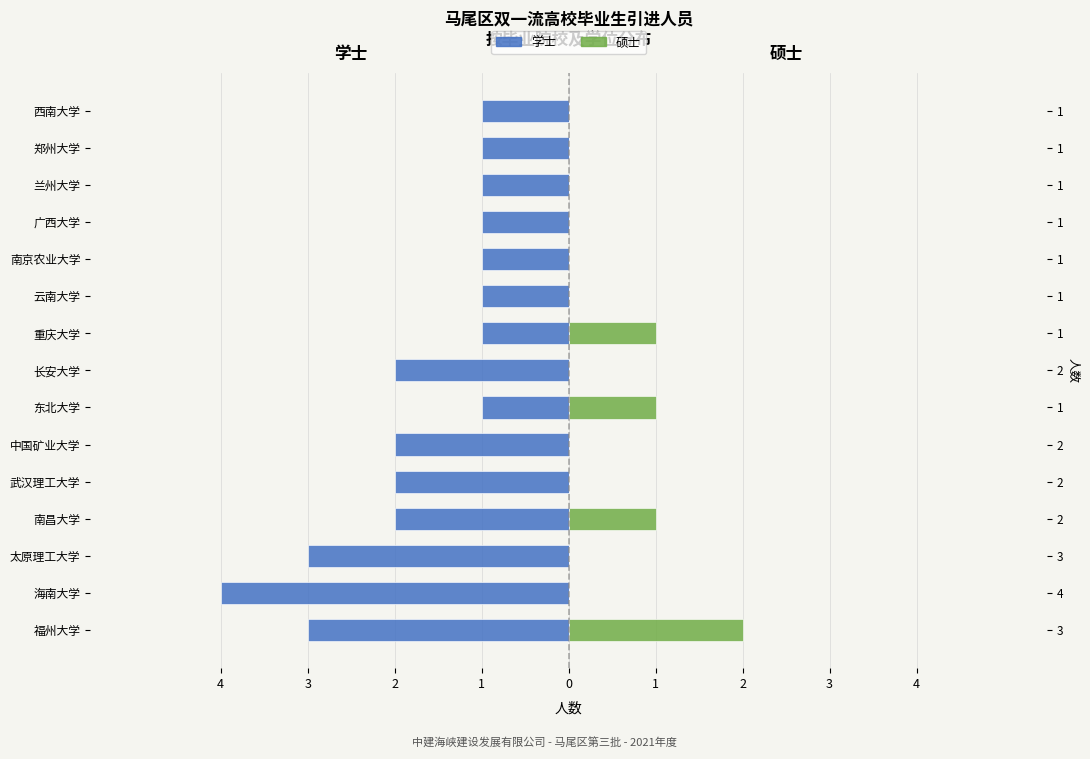

What is the label of the 13th bar from the right?

太原理工大学